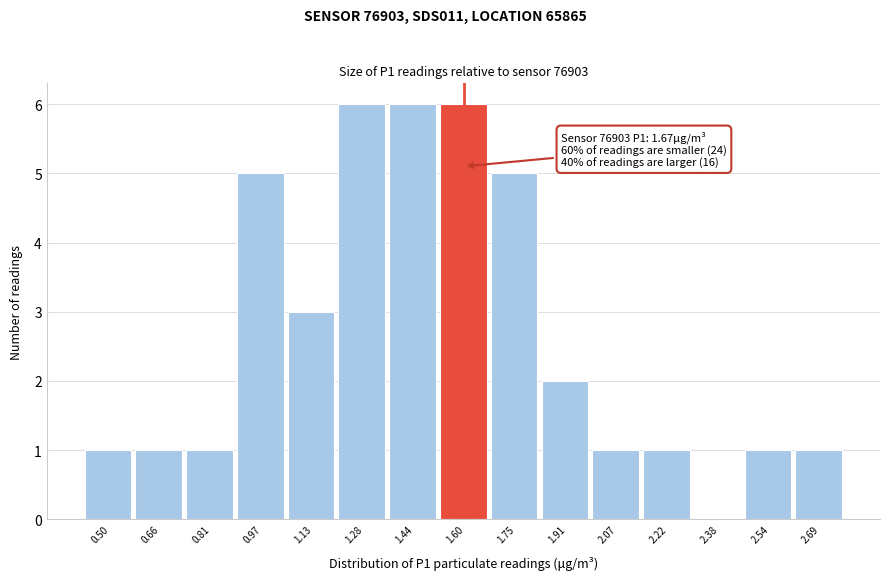

Reading left to right, extract all data points from this chart.

0.50=1	0.66=1	0.81=1	0.97=5	1.13=3	1.28=6	1.44=6	1.60=6	1.75=5	1.91=2	2.07=1	2.22=1	2.38=0	2.54=1	2.69=1